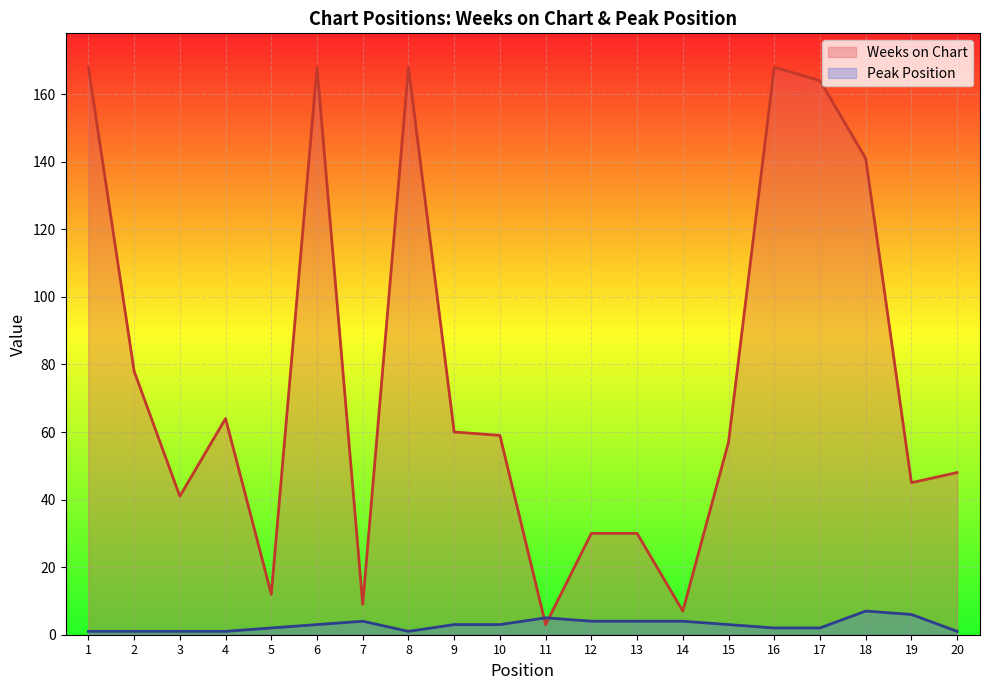

What is the average value of the Weeks on Chart series?

76